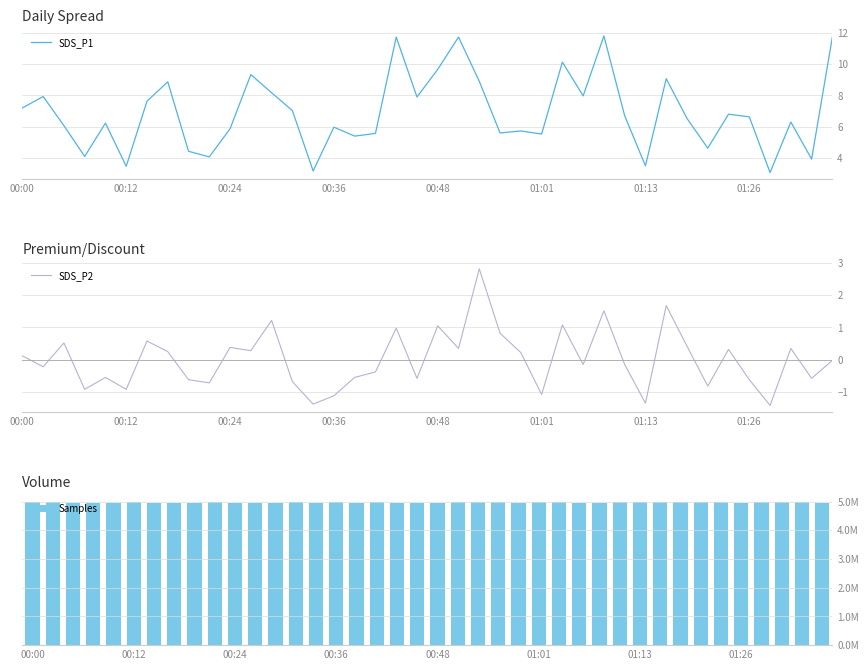

How many groups of bars are there?

40